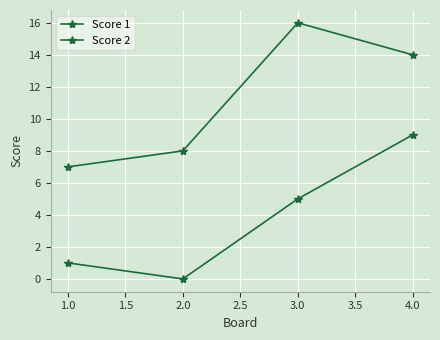

Which series has the widest spread of values?

Score 1